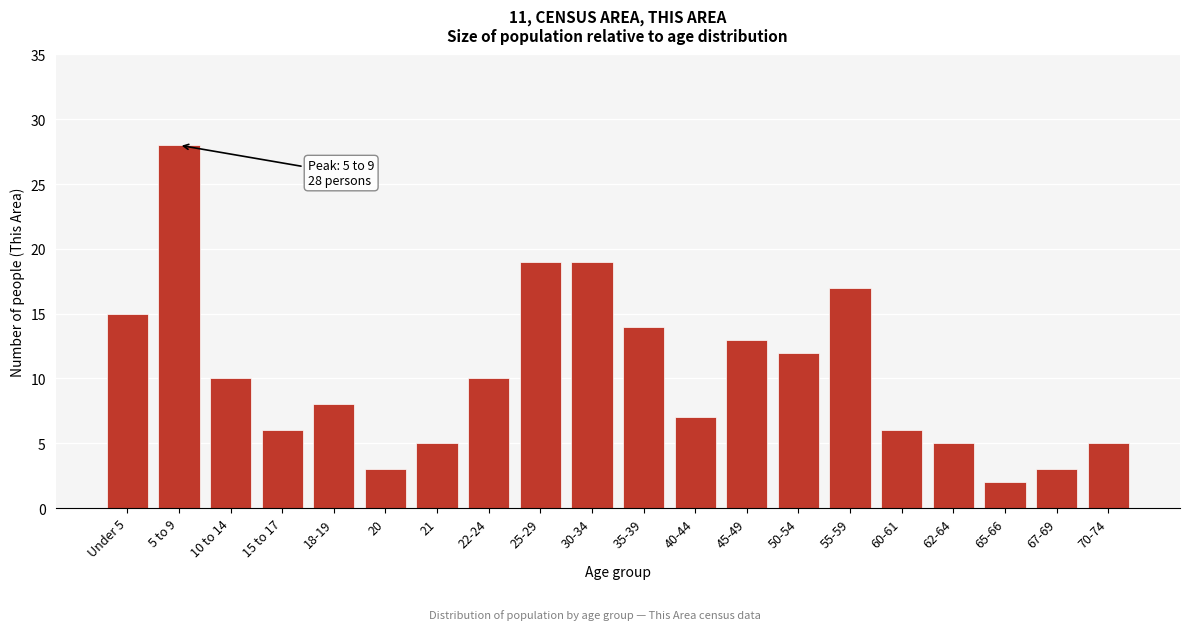

Reading left to right, transcribe all the data shown in this chart.

15	28	10	6	8	3	5	10	19	19	14	7	13	12	17	6	5	2	3	5